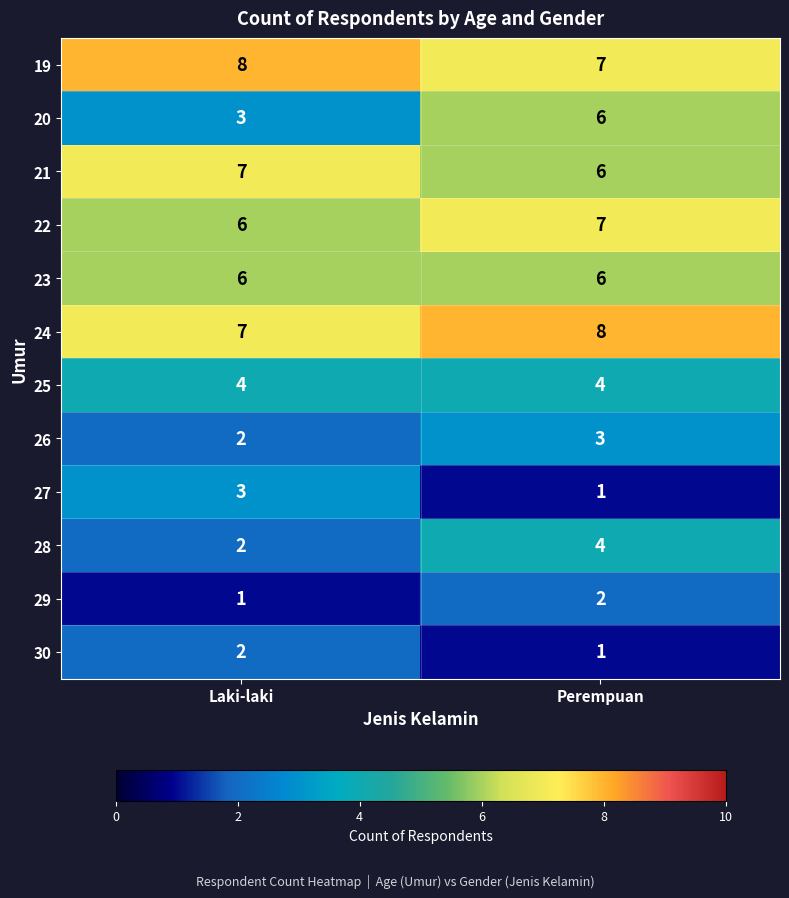

The value of 19 at Perempuan is 7. True or false?

True